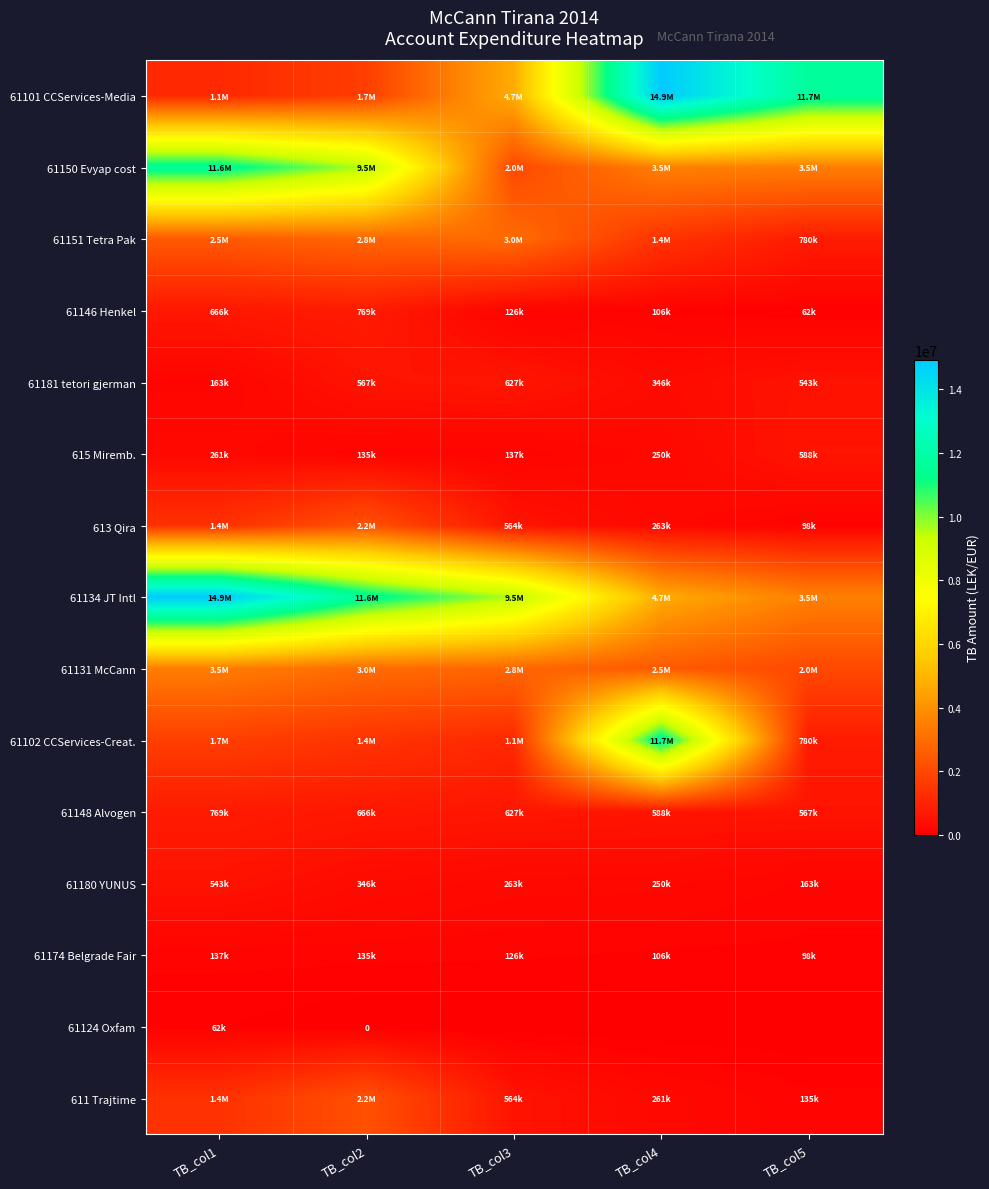

Which series changed the most between TB_col3 and TB_col4?

61102 CCServices-Creat.